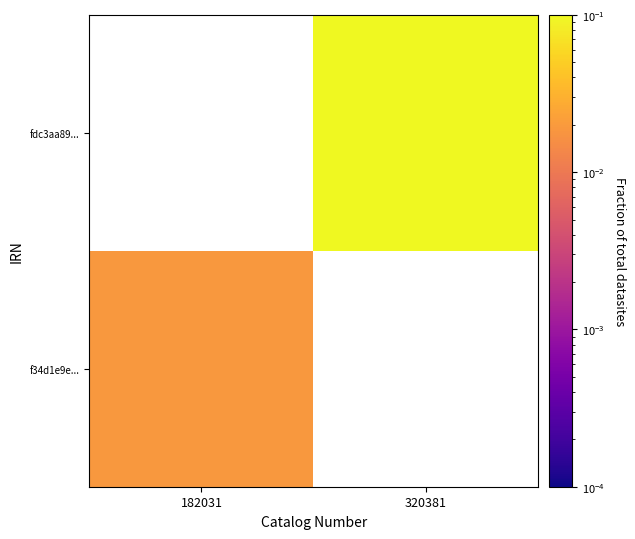

Which series has the widest spread of values?

f34d1e9e...